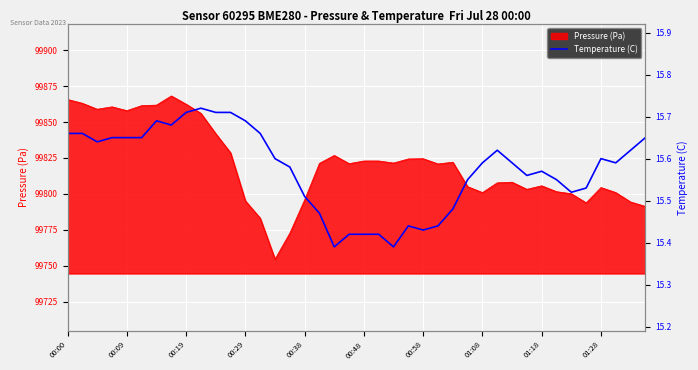

True or false: Pressure (Pa) has a value of 178259.9 at 00:19.

False